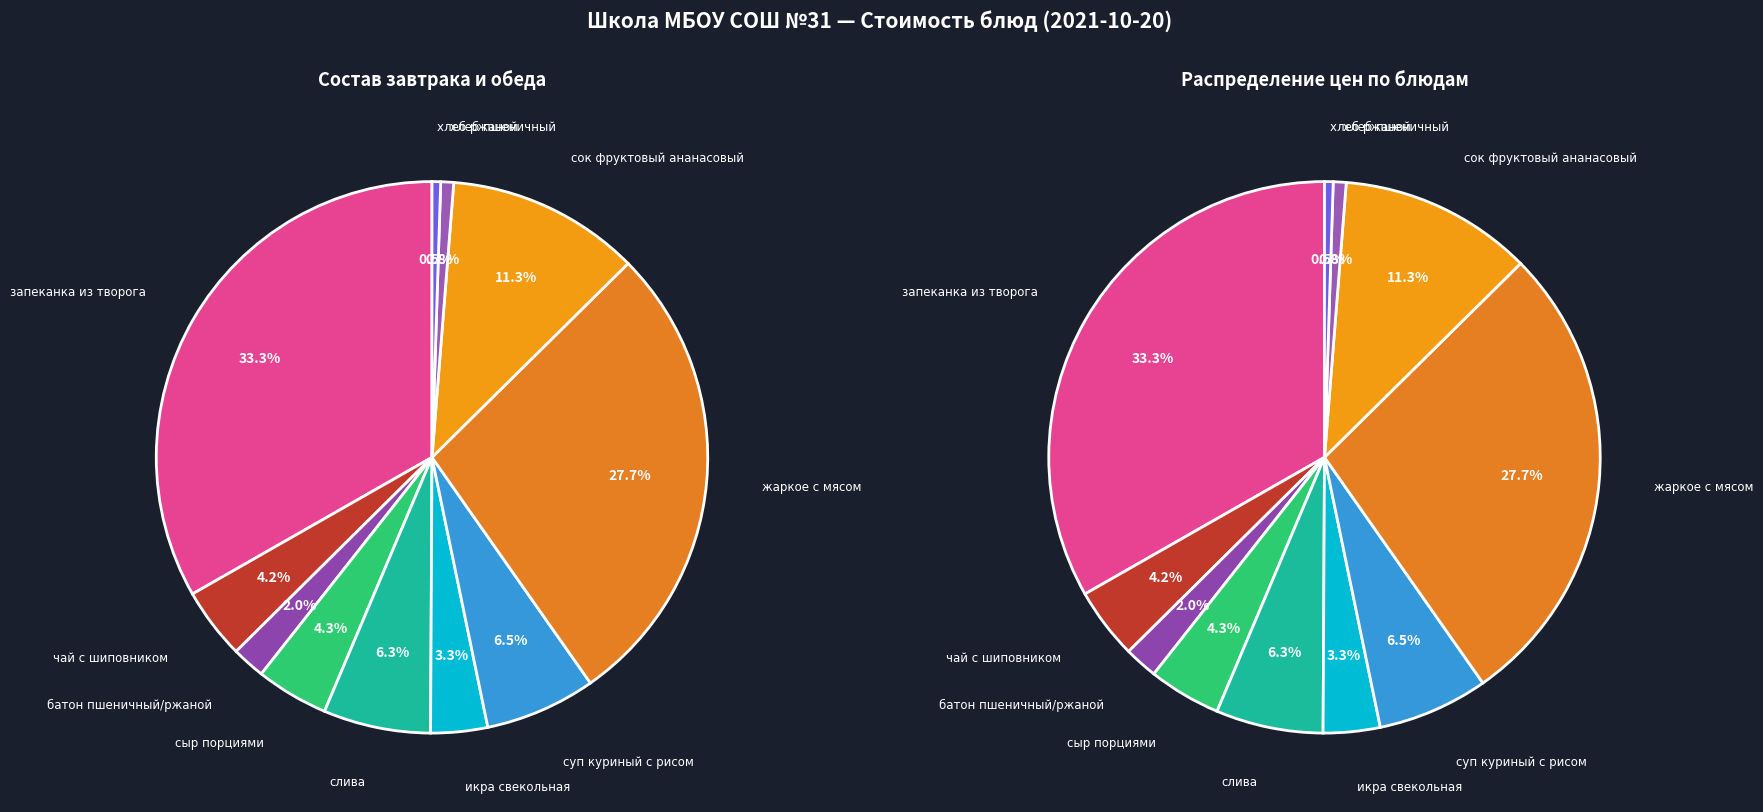

How many slices are in this pie chart?

11